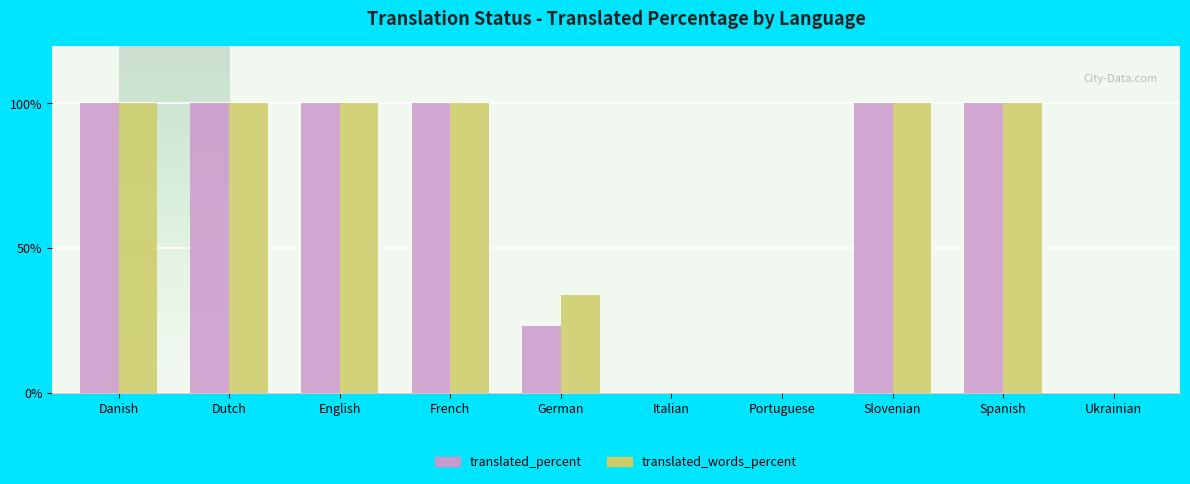

Is it true that translated_words_percent equals 53.4 at Dutch?

False